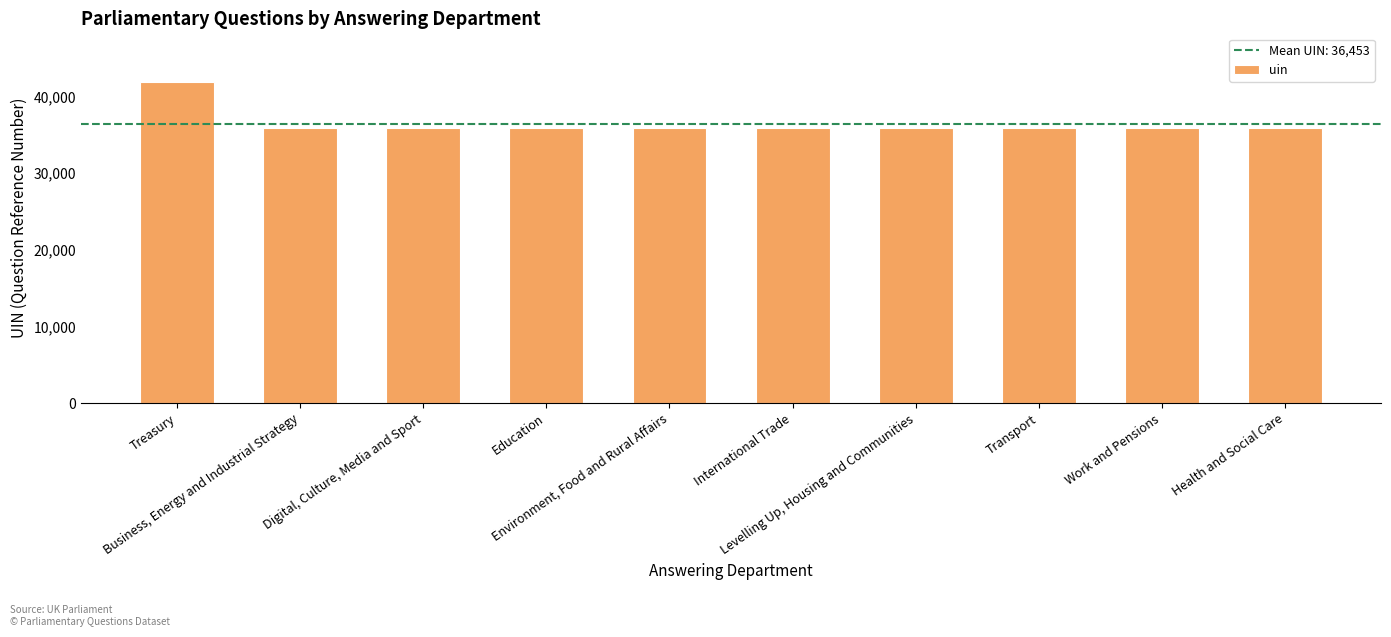

Does the chart contain any negative values?

No